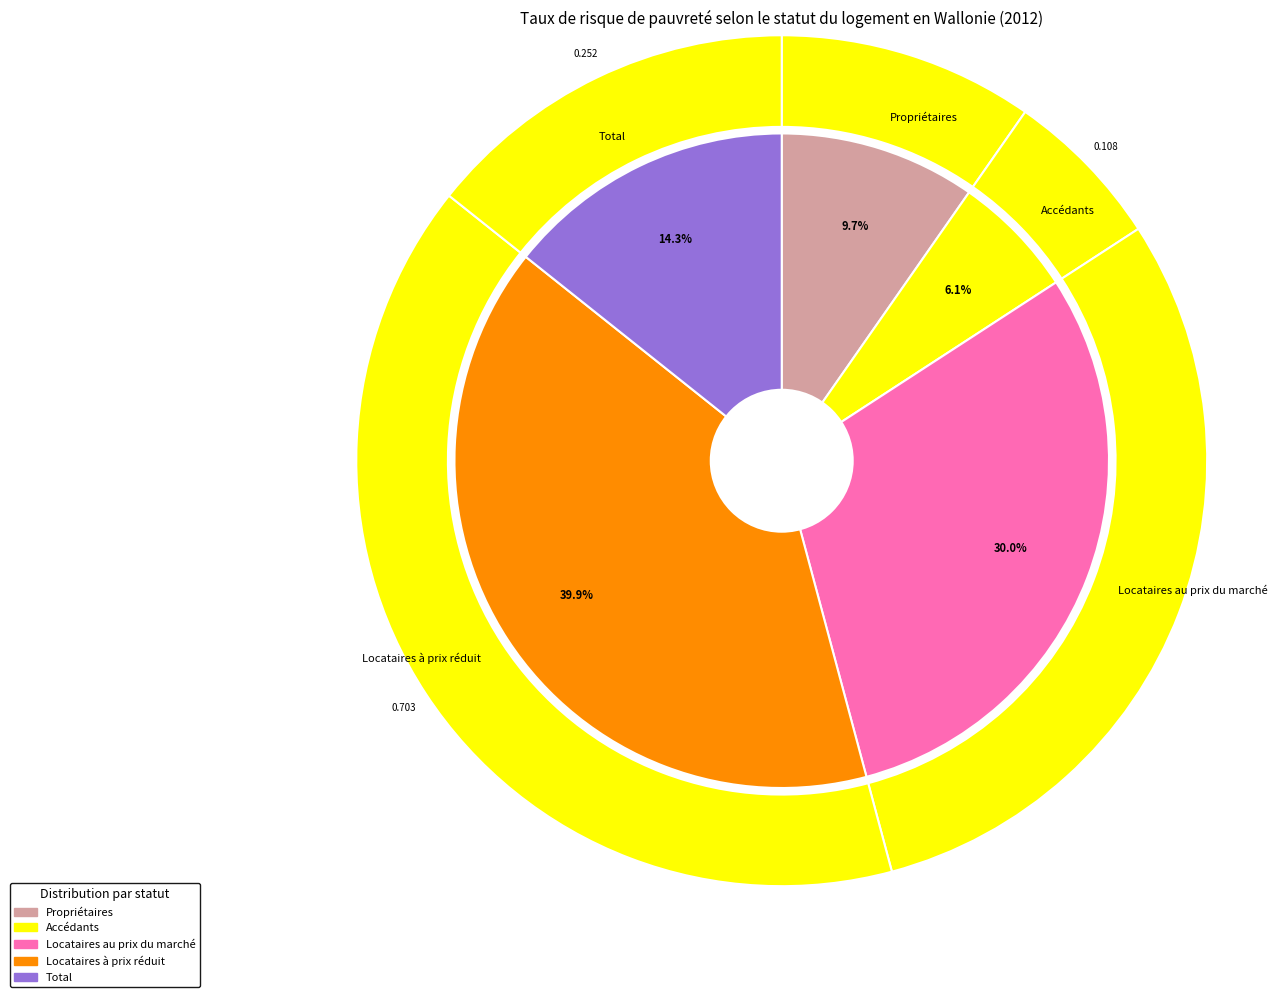

To the nearest percent, what portion does Locataires au prix du marché represent?

30%